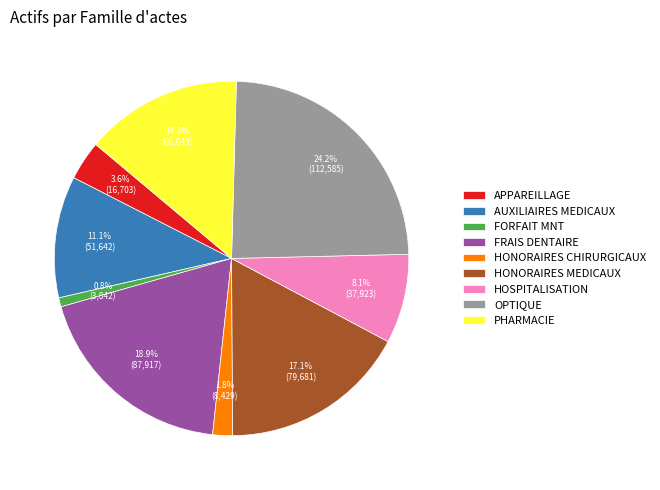

Count the number of slices in the pie.

9